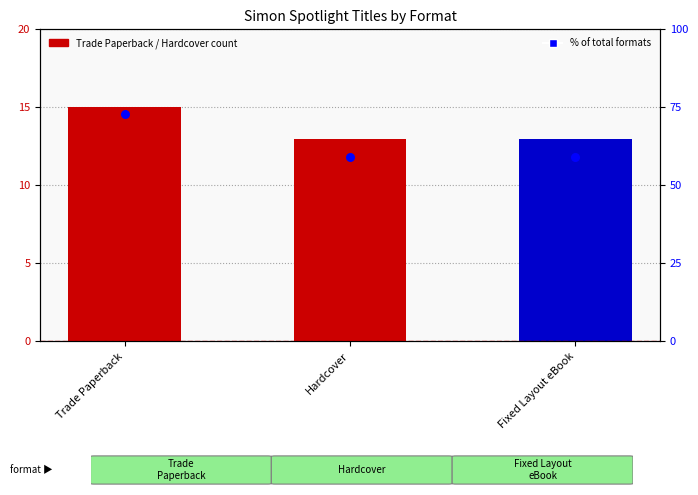

Approximately how many times larger is the value at Trade Paperback compared to Fixed Layout eBook?

1.2